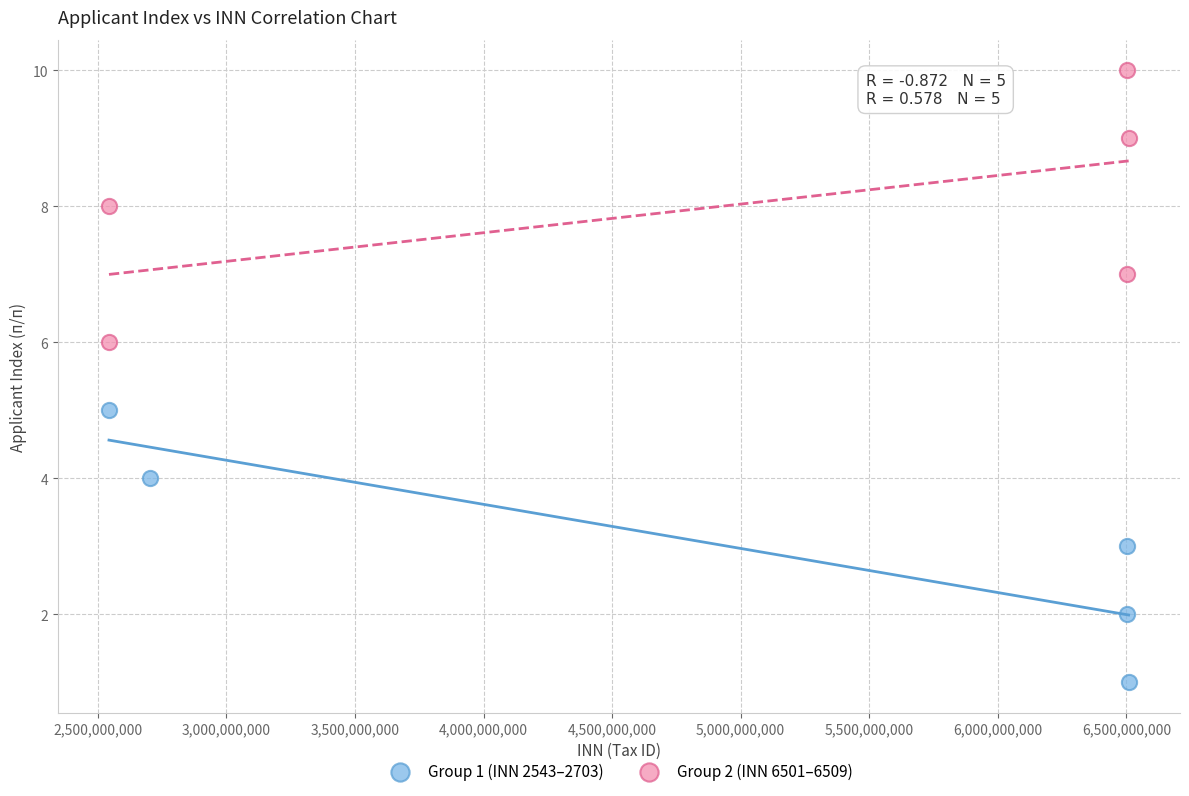

Which series contains the lowest Y value?

Group 1 (INN 2543–2703)